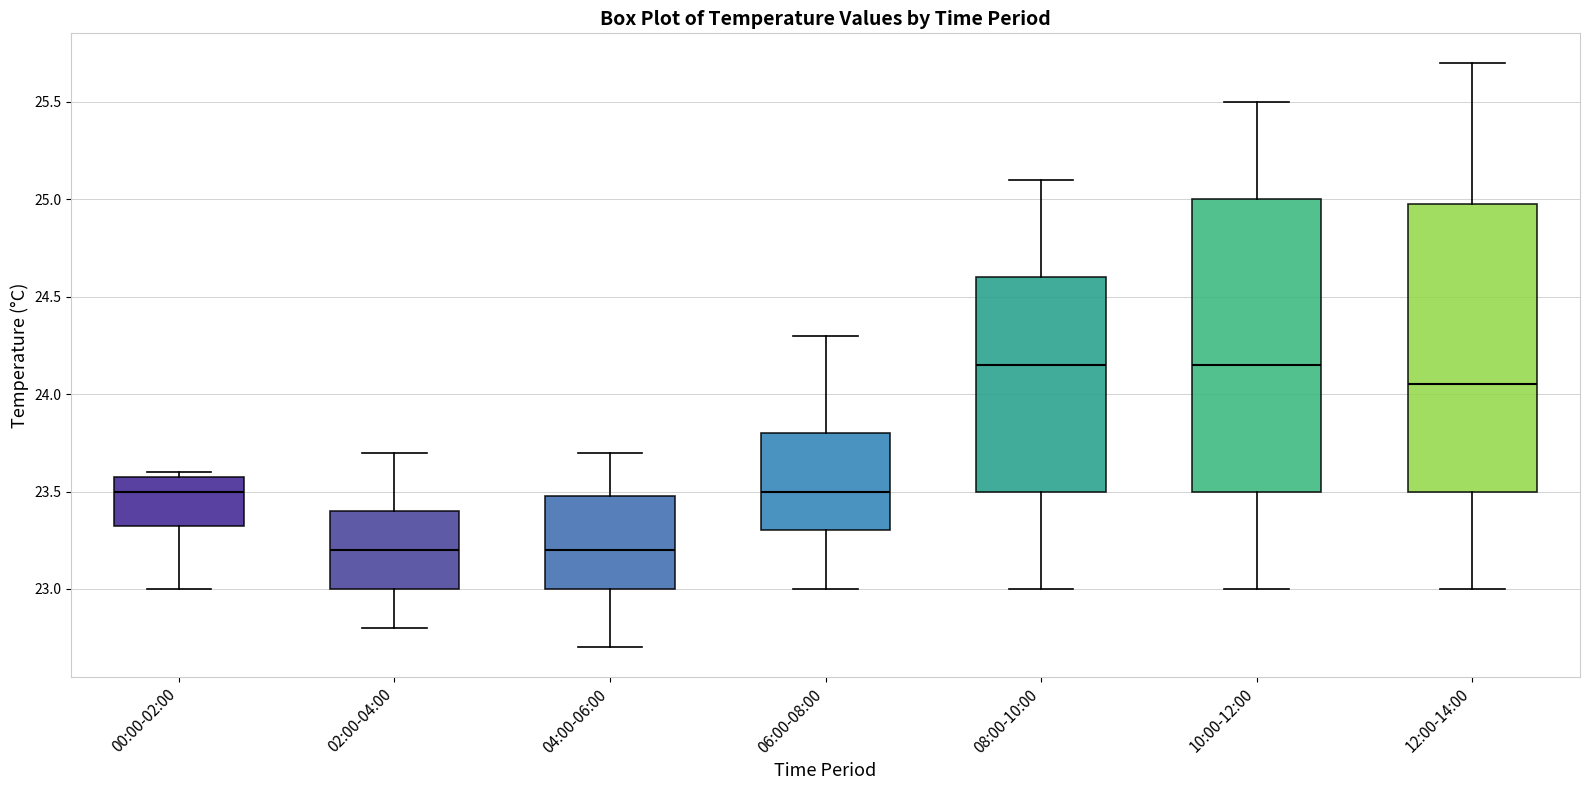

Where does the lower whisker of the box for 08:00-10:00 end on the y-axis? The values are not printed on the chart, so give them approximately, as read against the axis.

23.00